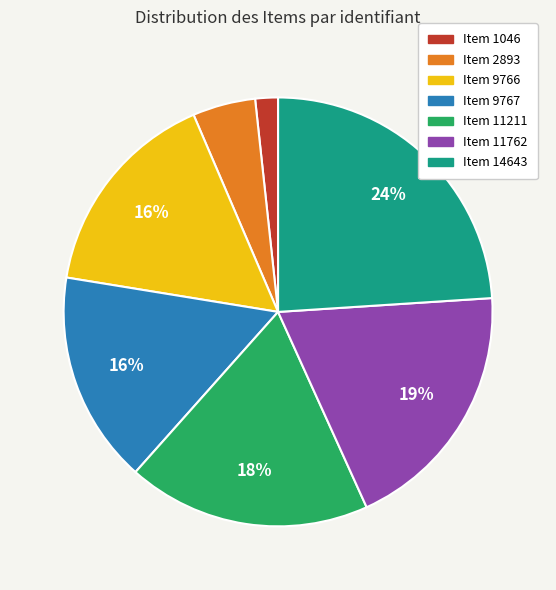

Between Item 9767 and Item 11211, which is larger?

Item 11211